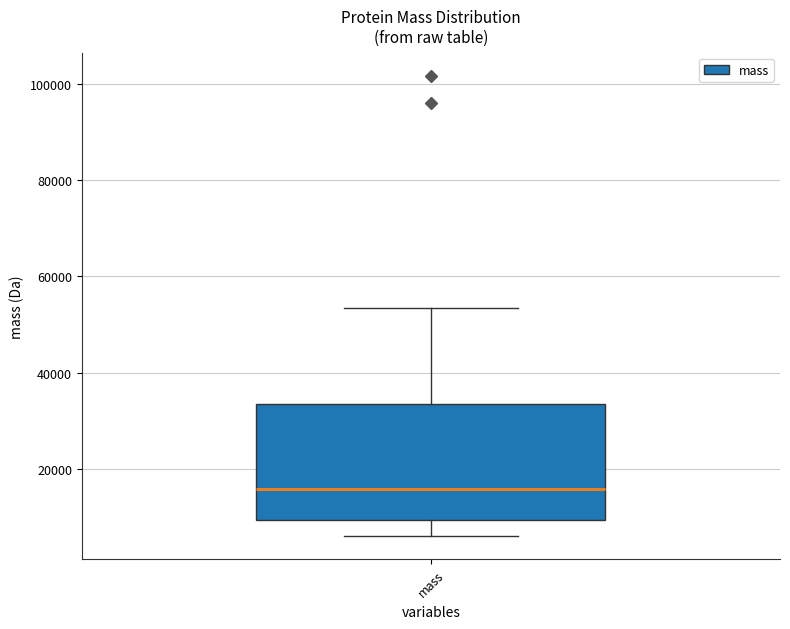

Where is the lower edge of the box for mass on the y-axis? The values are not printed on the chart, so give them approximately, as read against the axis.

10000